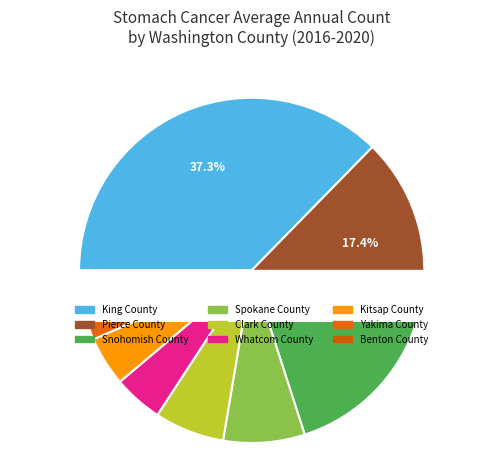

Does any single category account for the majority?

No